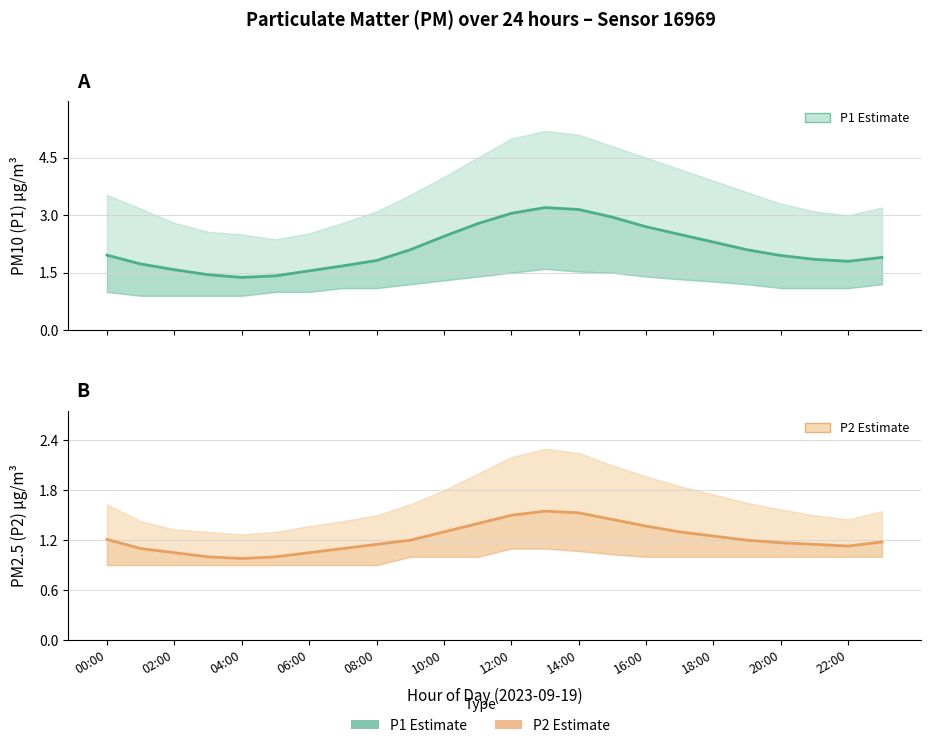

Which series changed the most between 02:00 and 20:00?

P1 (PM10) estimate